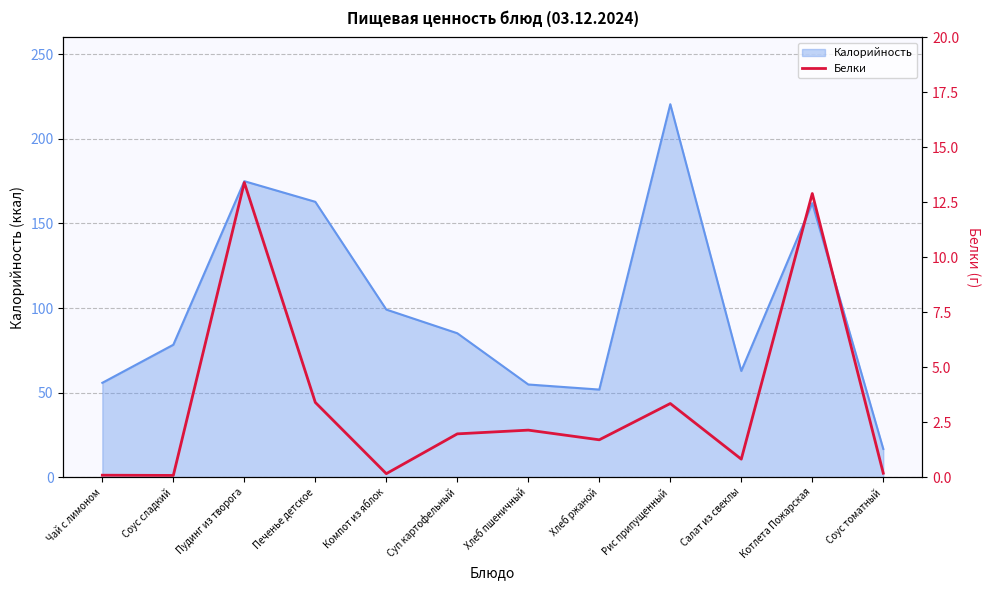

What is the lowest value of the Калорийность series?

16.7